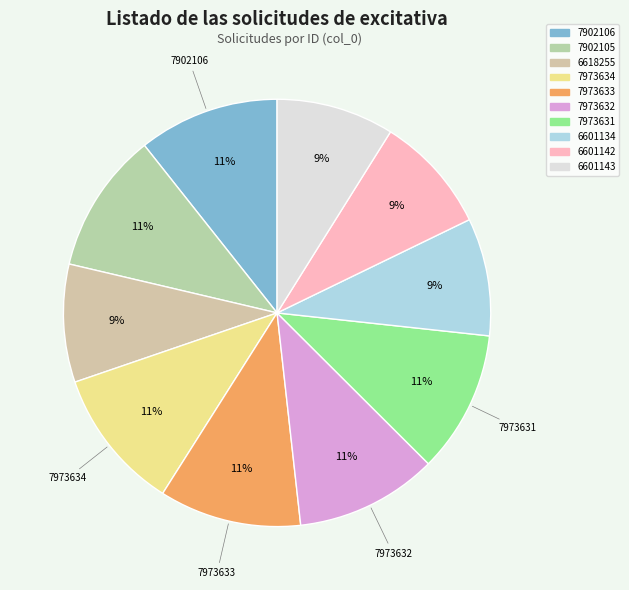

How many slices are in this pie chart?

10